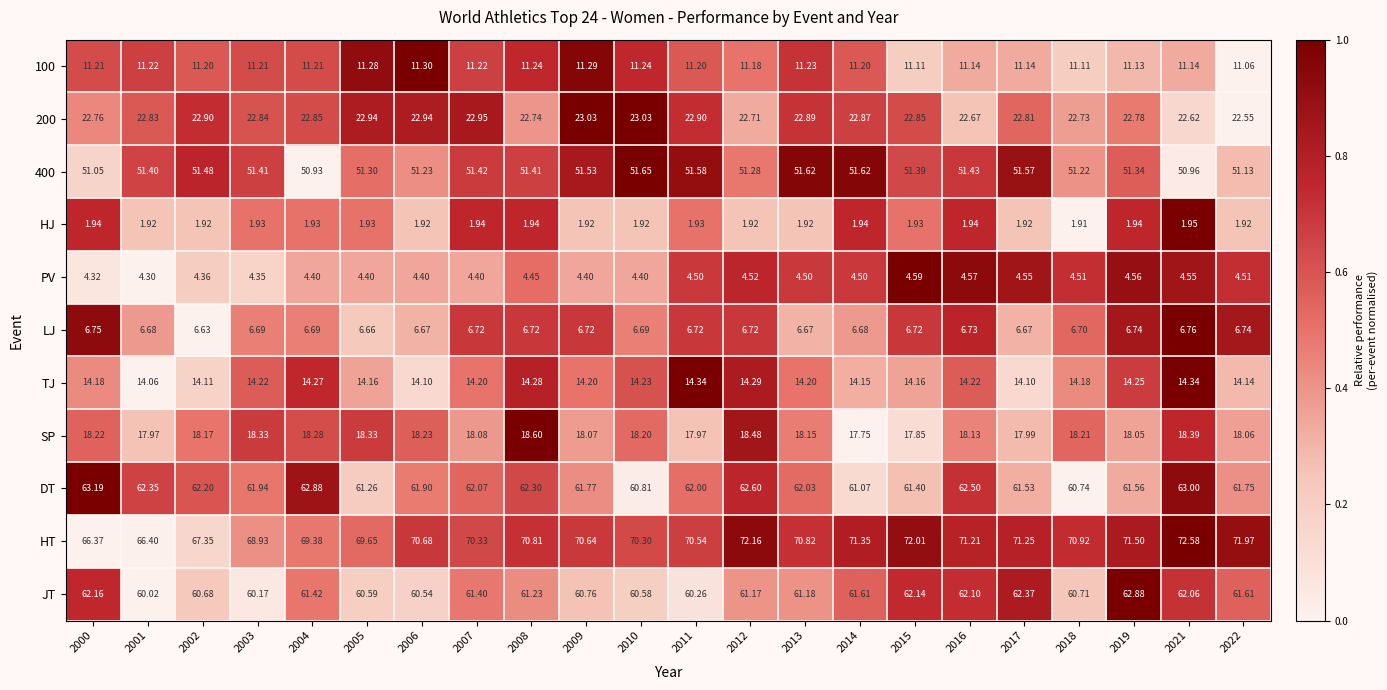

Which series changed the most between 2006 and 2011?

400